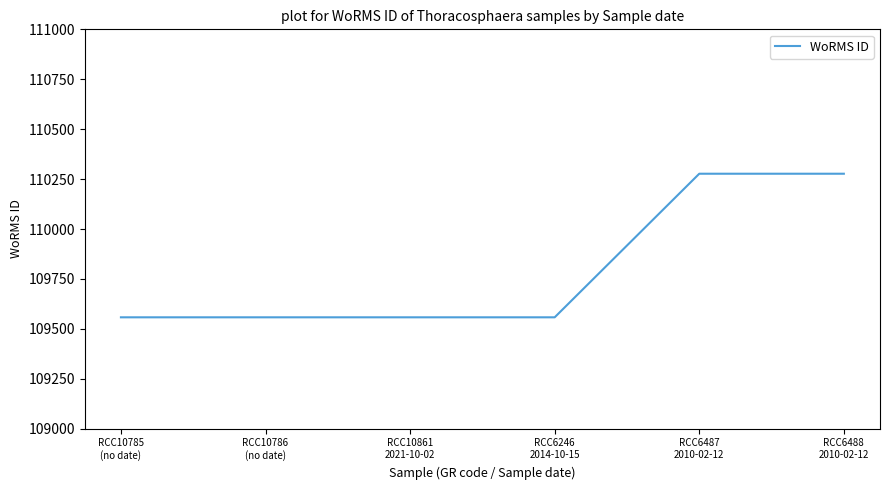

True or false: the data has more than 2 interior local peaks.

False